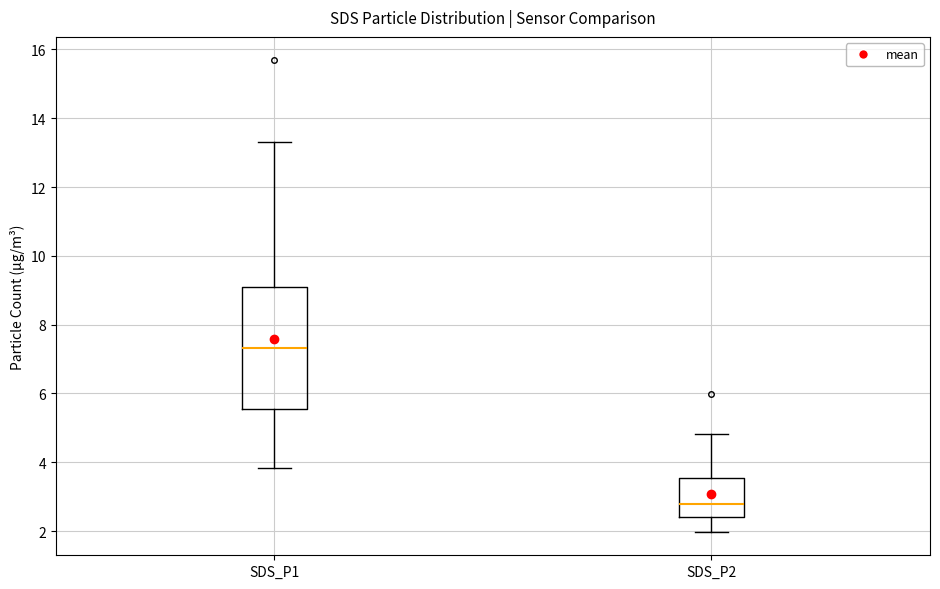

Reading left to right, read every box against the y-axis: the position of its median line, the range the box covers, and the ends of its whiskers. The values are not printed on the chart, so give them approximately, as read against the axis.

SDS_P1: median 7.4, box 5.6 to 9.2, whiskers 3.8 to 13.4
SDS_P2: median 2.8, box 2.4 to 3.6, whiskers 2.0 to 4.8